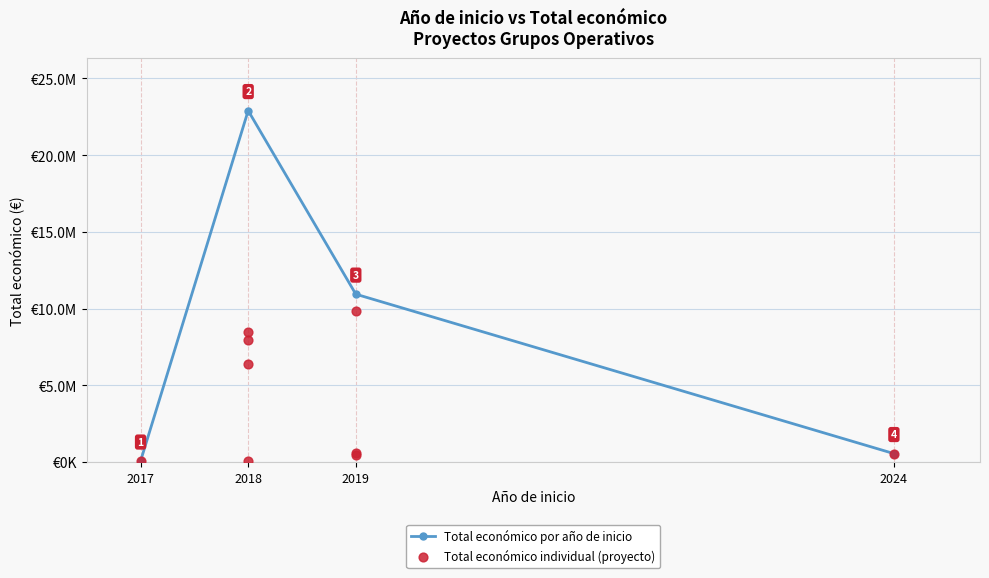

What is the ratio of the value at 2019 to the value at 2018?

11.5